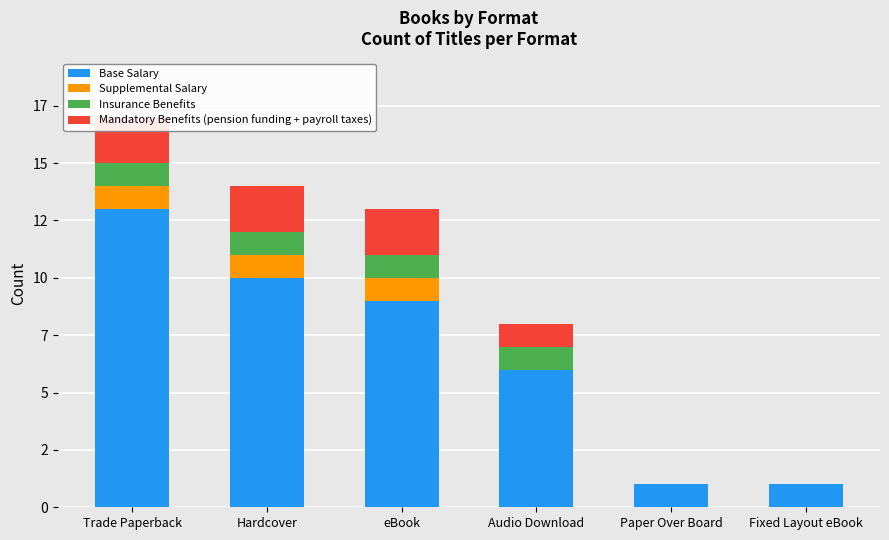

How many data points does each series have?

6